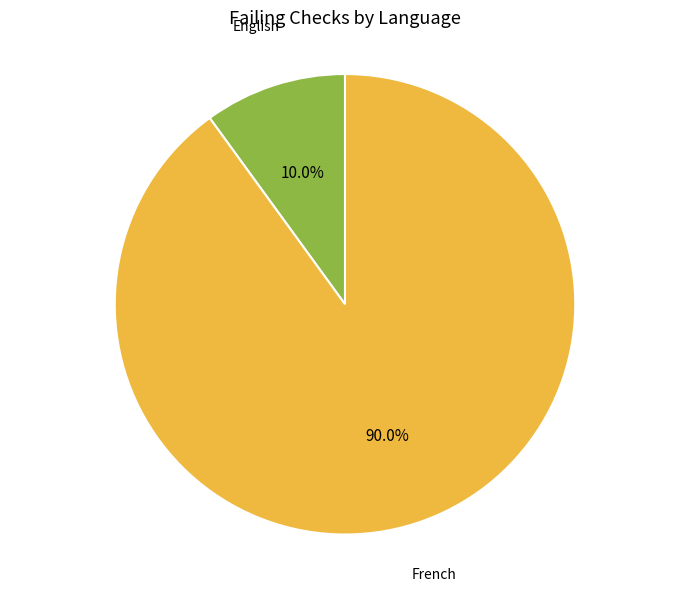

Is it true that French is 98% of the pie?

False